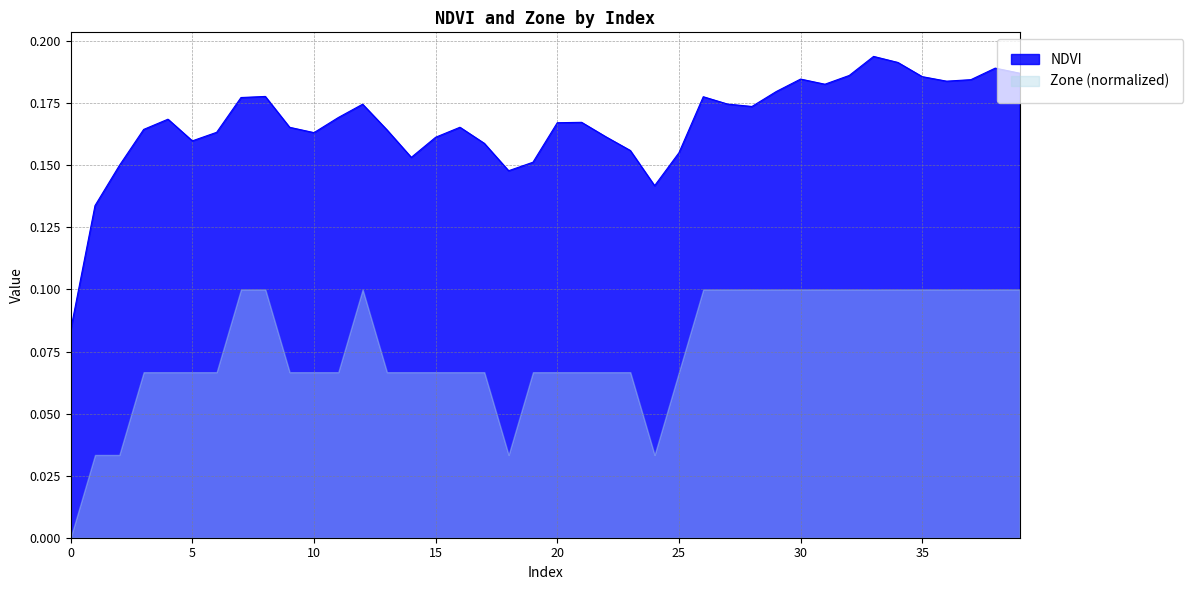

What is the average value?

0.2